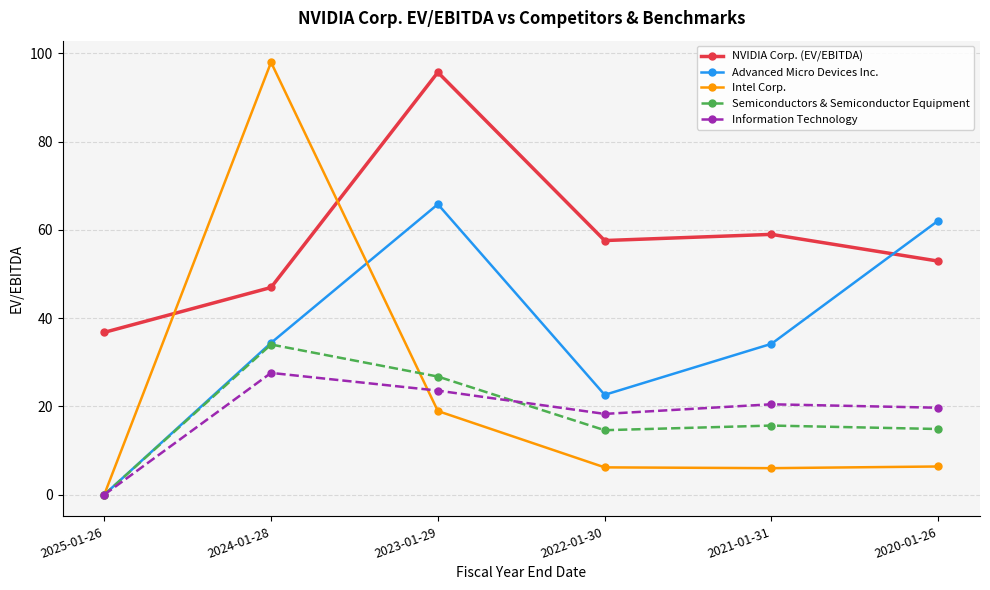

What is the difference between the second highest and second lowest values in the Intel Corp. series?

12.9